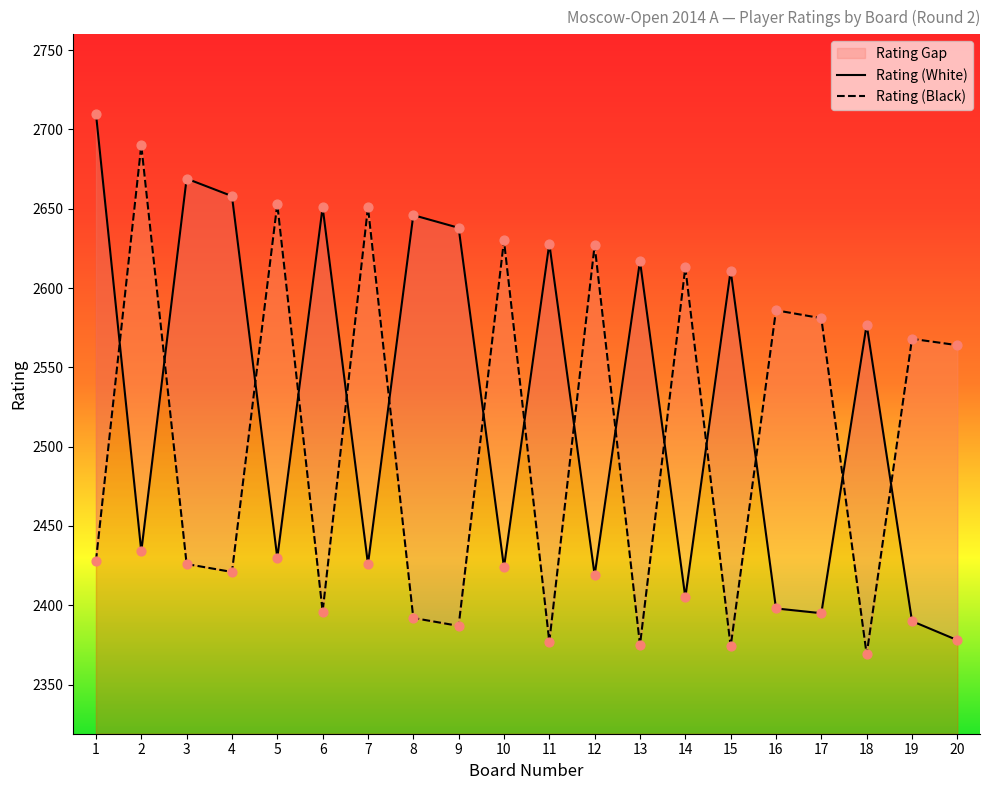

Is the value of Rating (White) at 10 greater than the value of Rating (Black) at 14?

No